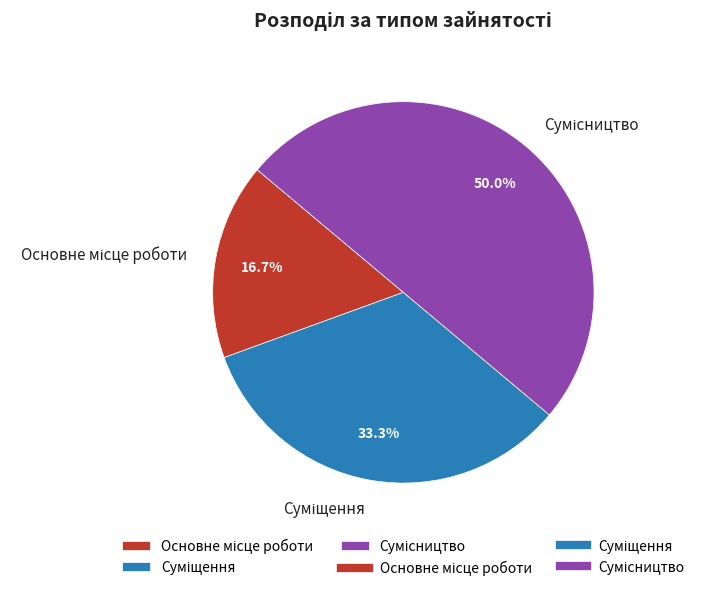

Between Сумісництво and Основне місце роботи, which is larger?

Сумісництво